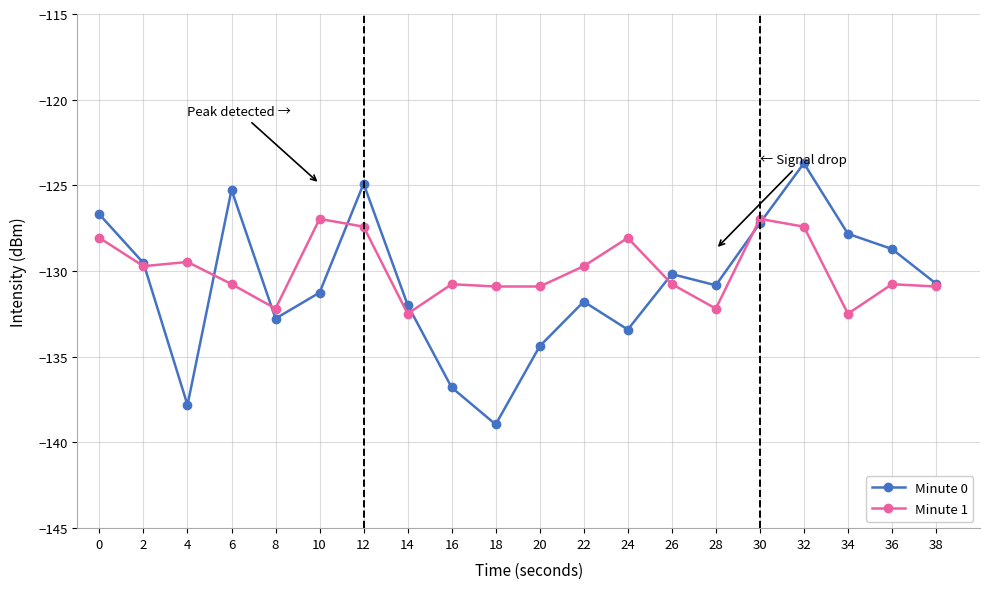

Where is Minute 1 nearest to the value -129?

4